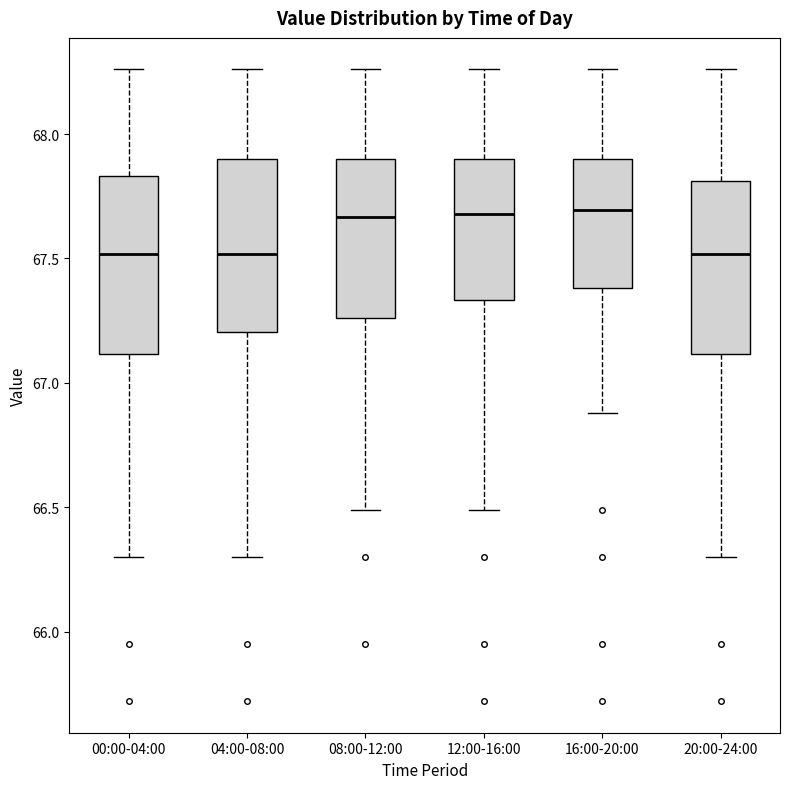

Where does the median line of the box for 20:00-24:00 sit on the y-axis? The values are not printed on the chart, so give them approximately, as read against the axis.

67.50